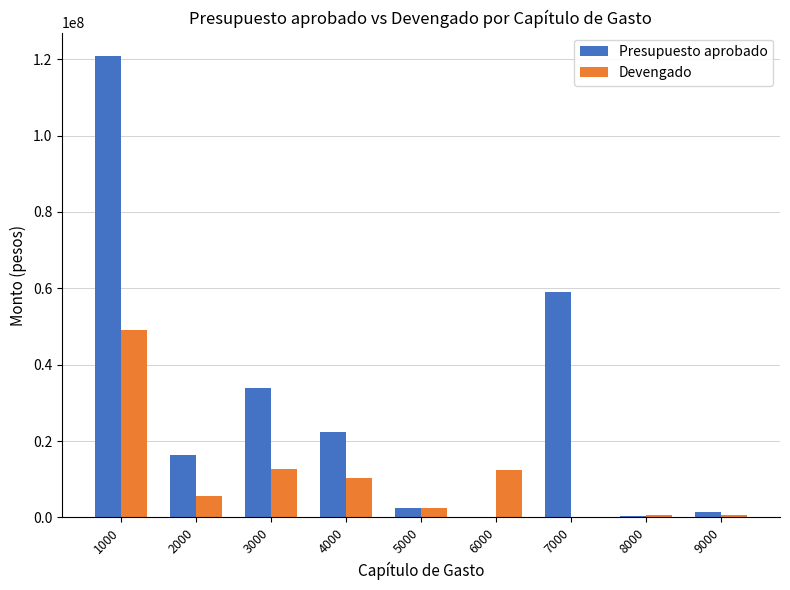

Which series changed the most between 3000 and 7000?

Presupuesto aprobado